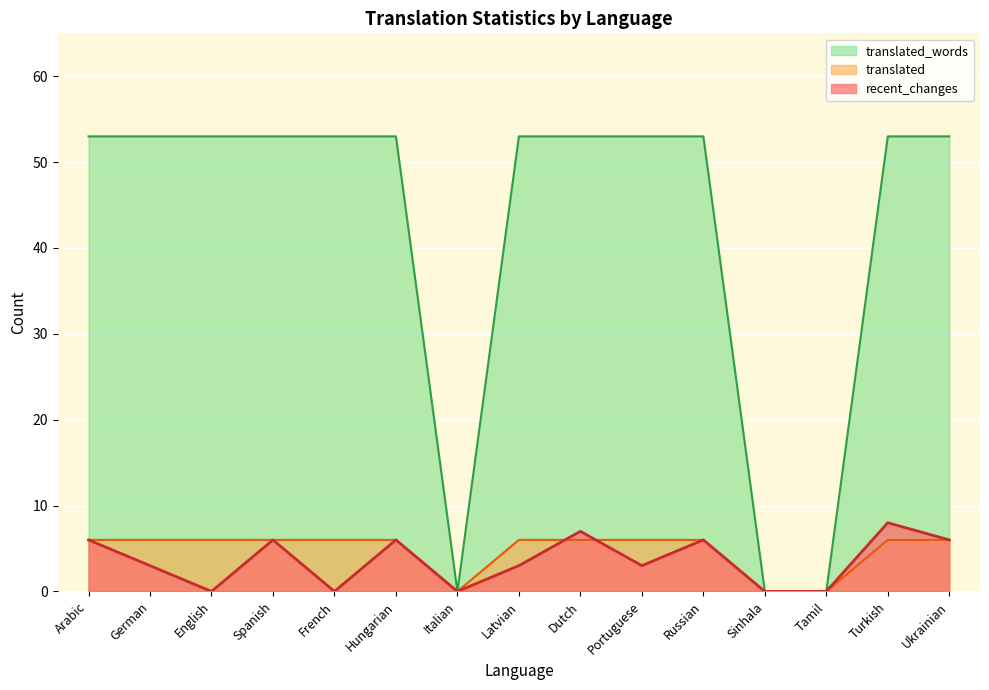

What is the difference between the translated values at Sinhala and German?

6